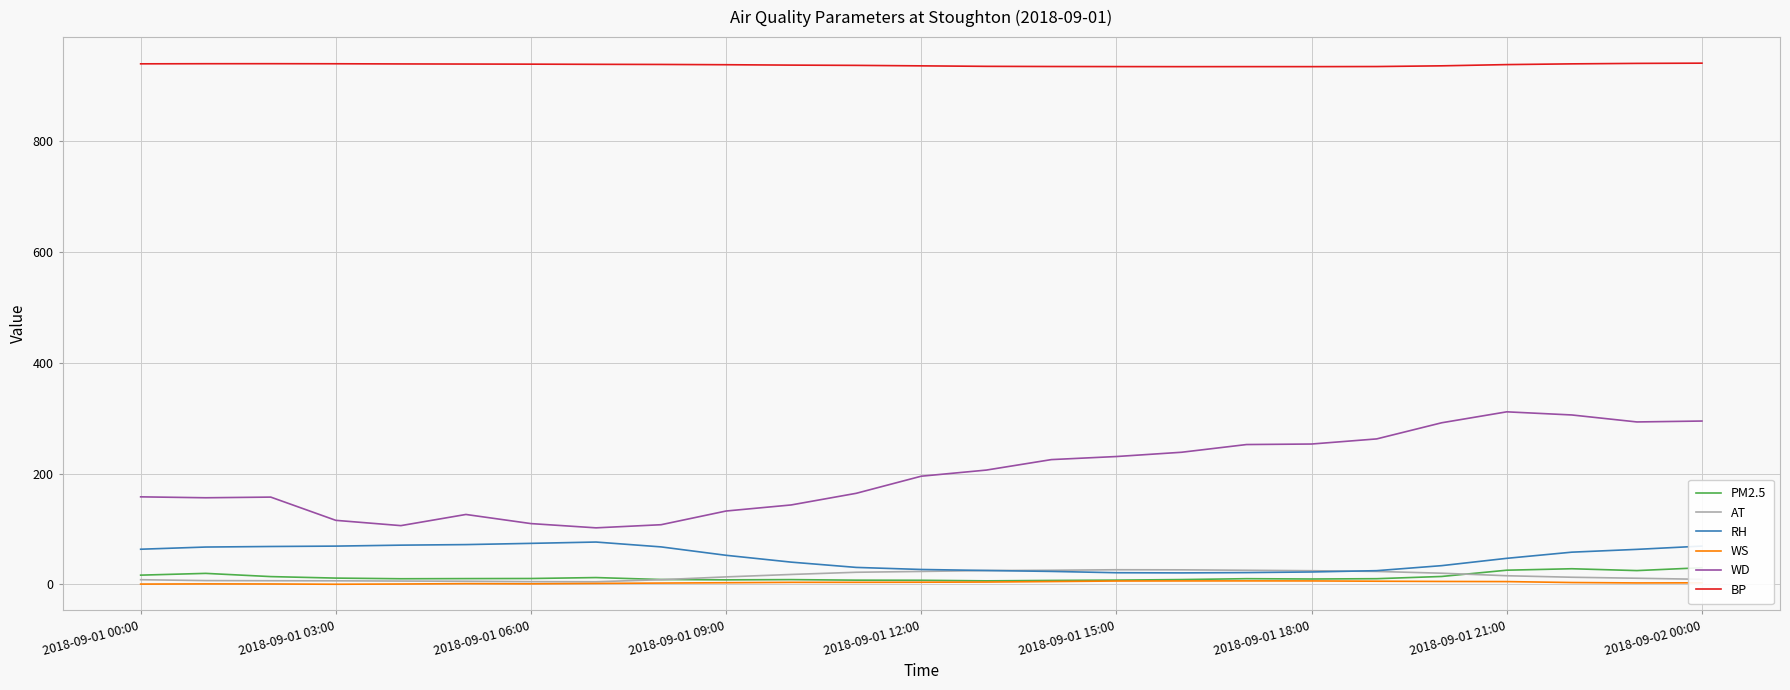

True or false: WS and BP cross at least once.

False